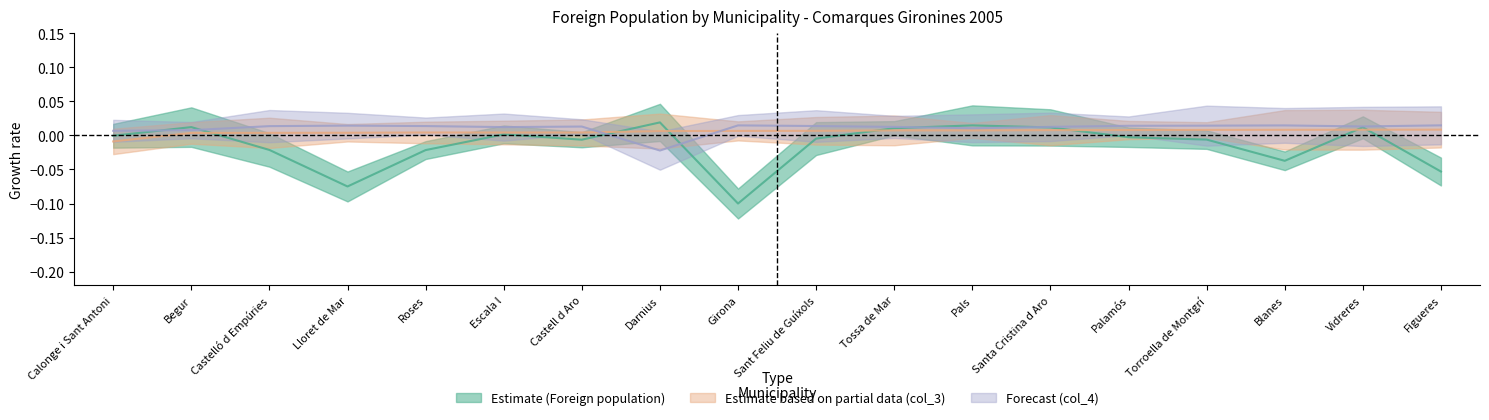

Which label corresponds to the smallest value in the chart?

Girona